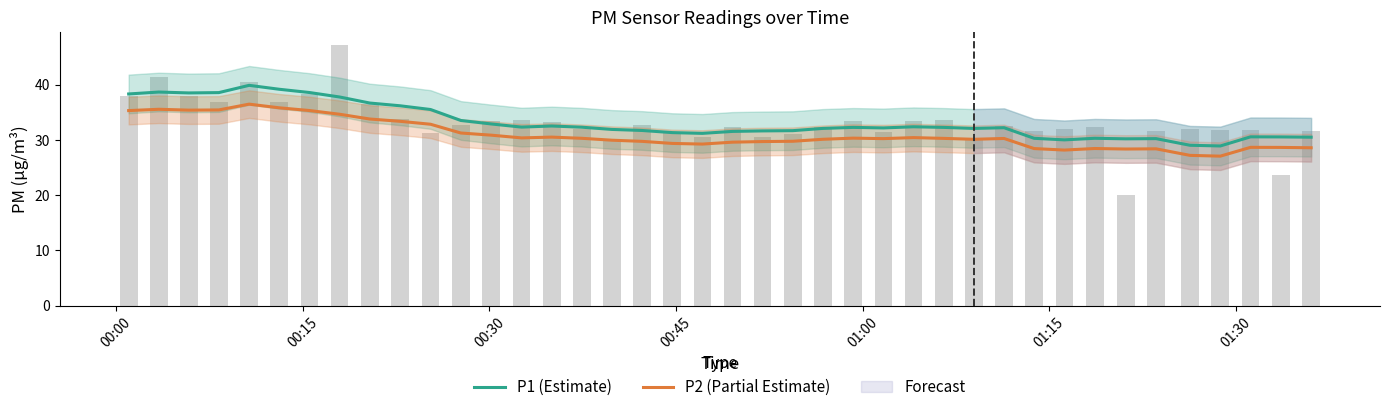

The P1 (Estimate) series shows 68.5 at 00:30. True or false?

False